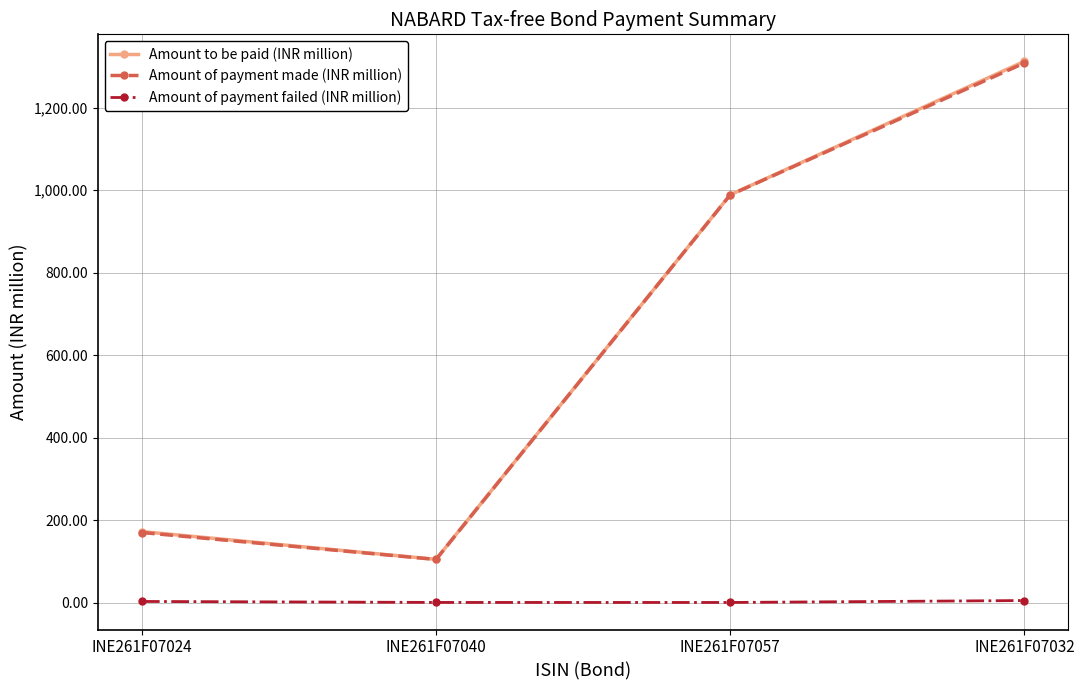

What are all the series names shown in the legend?

Amount to be paid (INR million), Amount of payment made (INR million), Amount of payment failed (INR million)